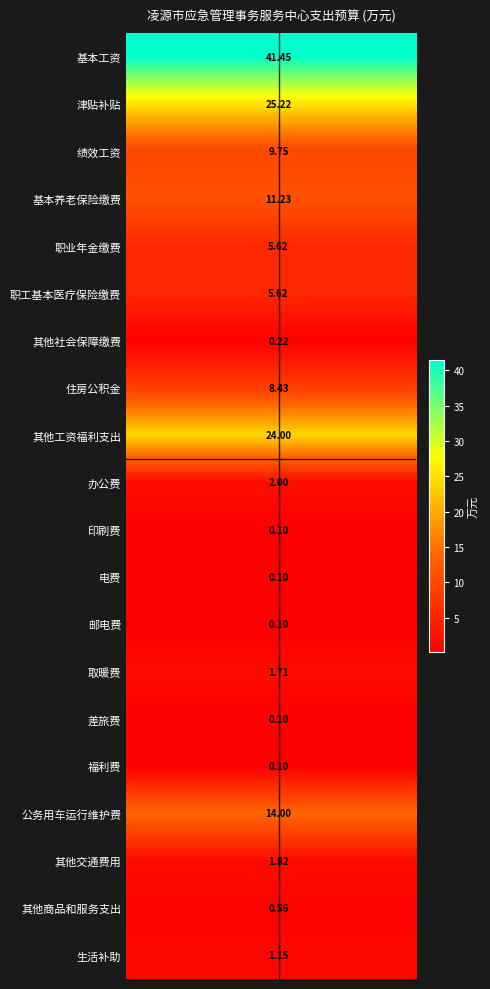

What is the minimum value for 生活补助?

1.1